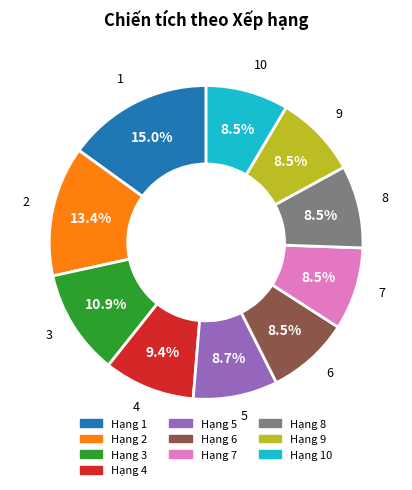

Is there a majority slice in this chart?

No